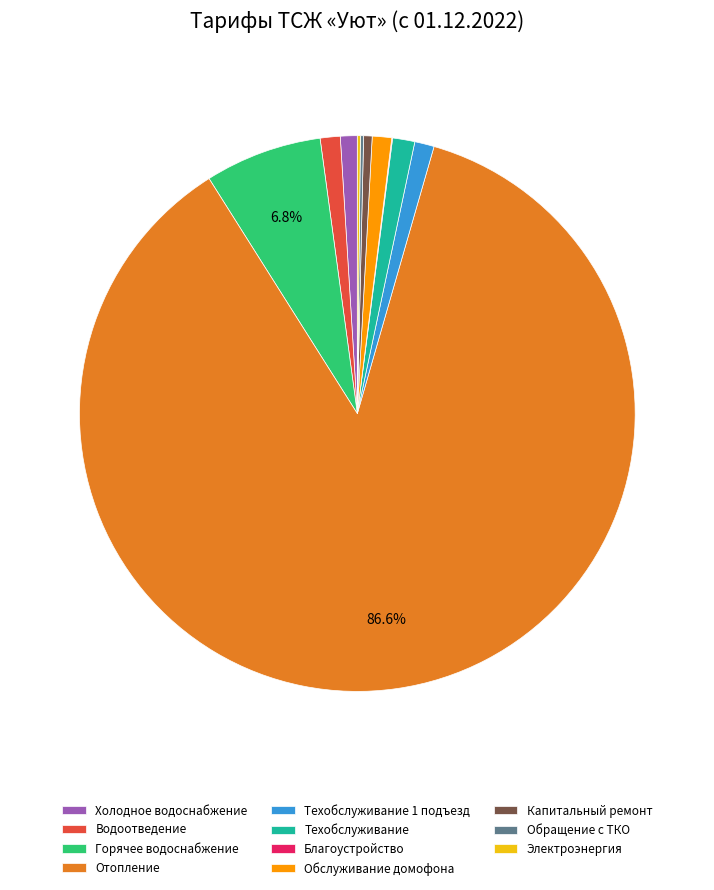

Which category has the biggest portion of the pie?

Отопление